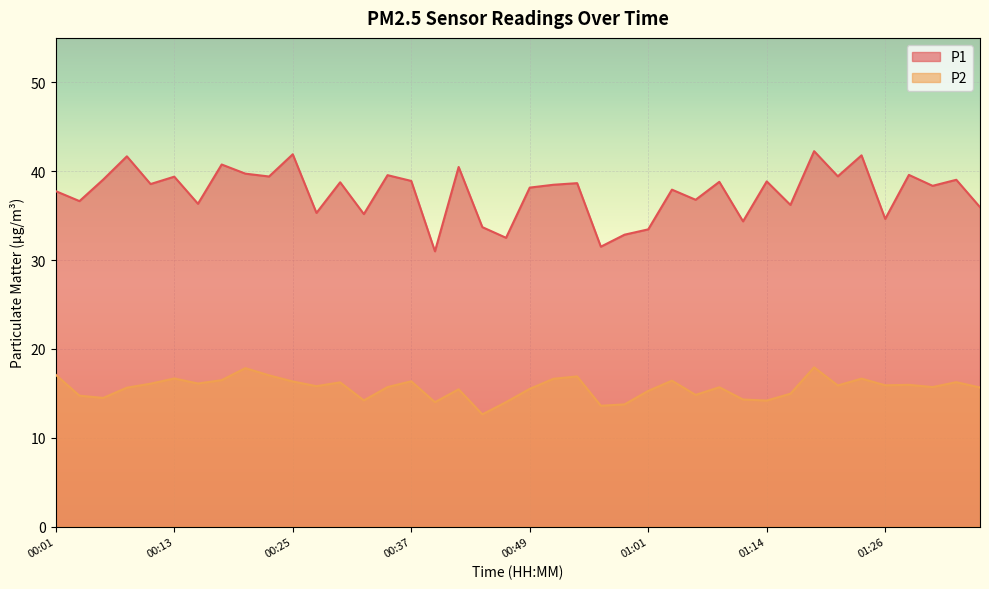

At which label is P1 closest to 36?

01:35